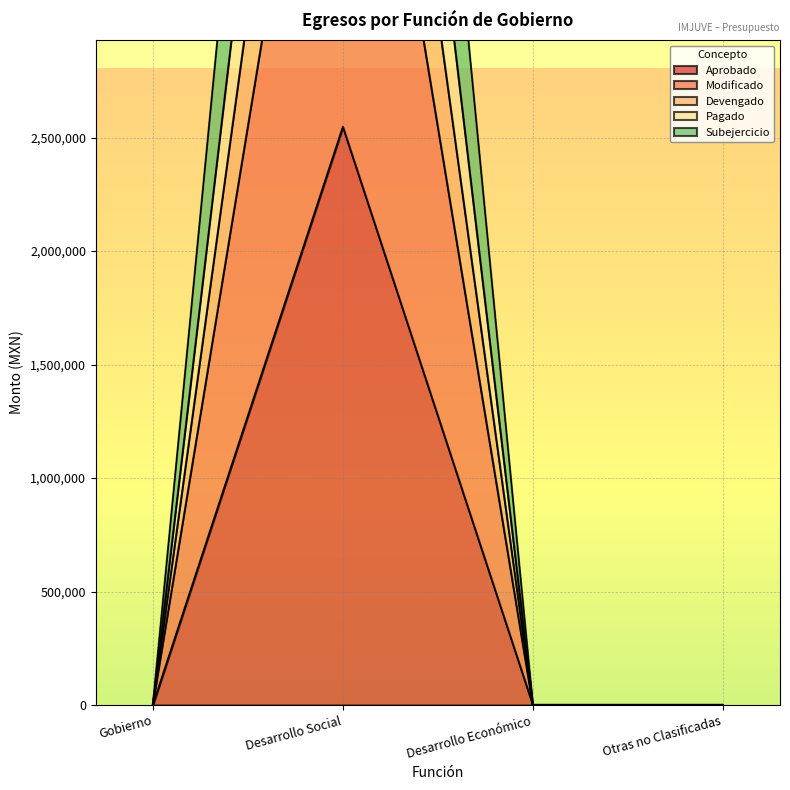

At which category is the sum across all series the highest?

Desarrollo Social